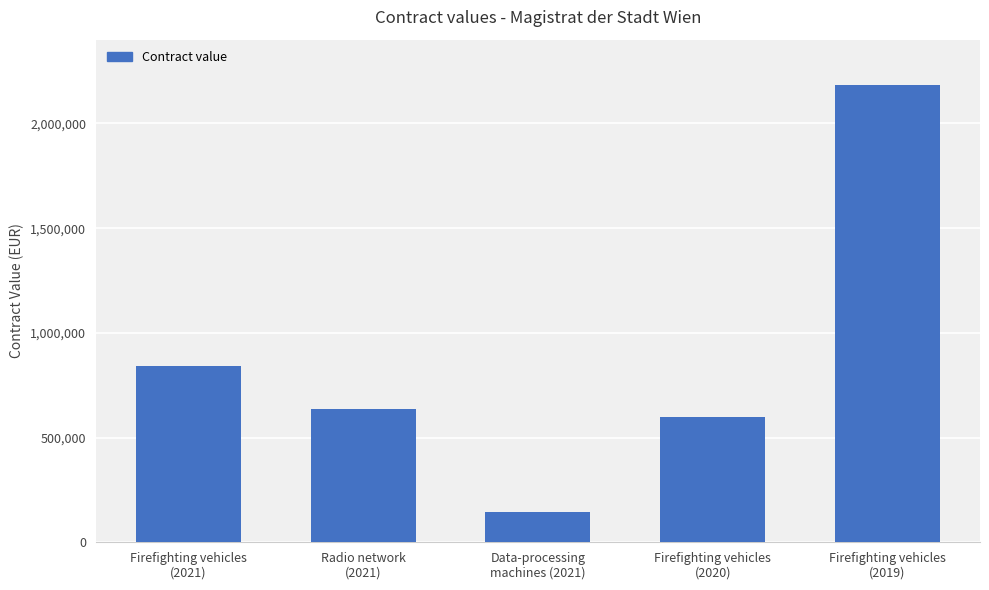

Reading left to right, extract all data points from this chart.

Firefighting vehicles
(2021)=840369	Radio network
(2021)=635500	Data-processing
machines (2021)=145644	Firefighting vehicles
(2020)=600534	Firefighting vehicles
(2019)=2181252